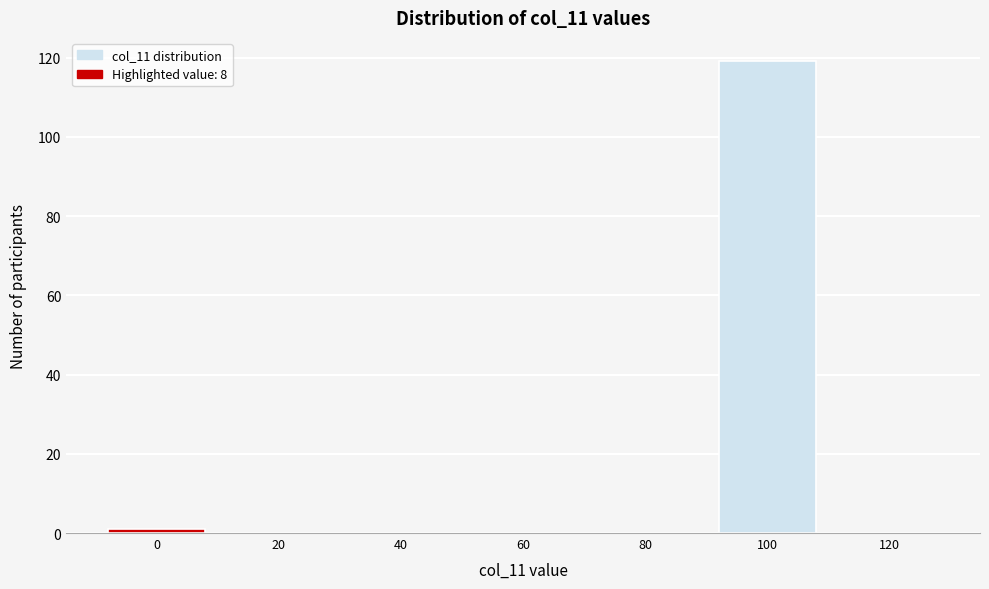

Reading left to right, list all the values displayed in this chart.

0=1	20=0	40=0	60=0	80=0	100=119	120=0